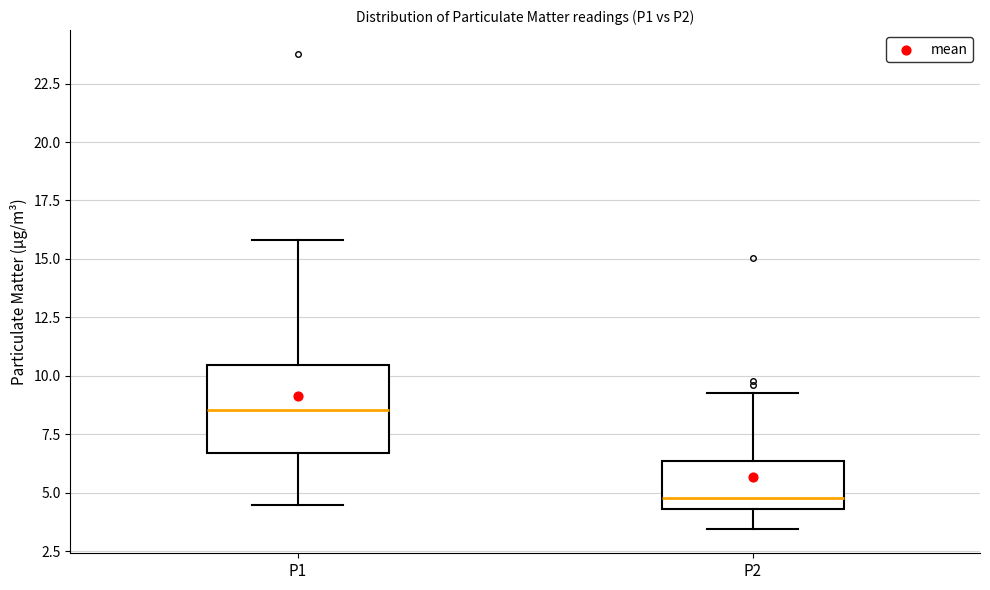

Reading left to right, transcribe this box plot: for each box, give where its median line is, the range the box spans, and where its two whiskers end, as read against the y-axis. The values are not printed on the chart, so give them approximately, as read against the axis.

P1: median 8.5, box 6.5 to 10.5, whiskers 4.5 to 16.0
P2: median 5.0, box 4.5 to 6.5, whiskers 3.5 to 9.5